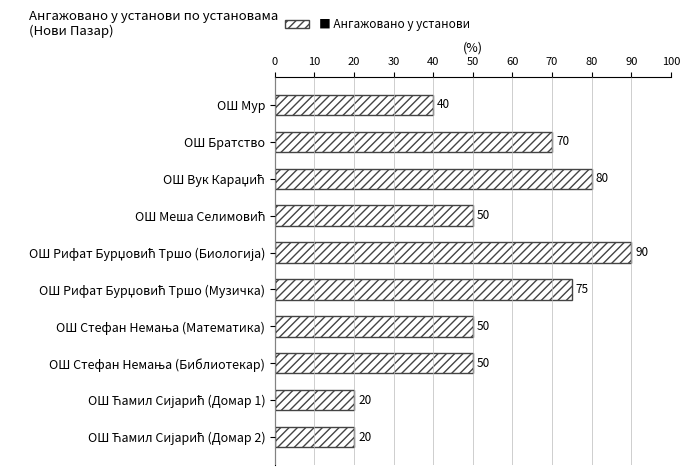

What is the label of the 10th bar from the bottom?

ОШ Мур